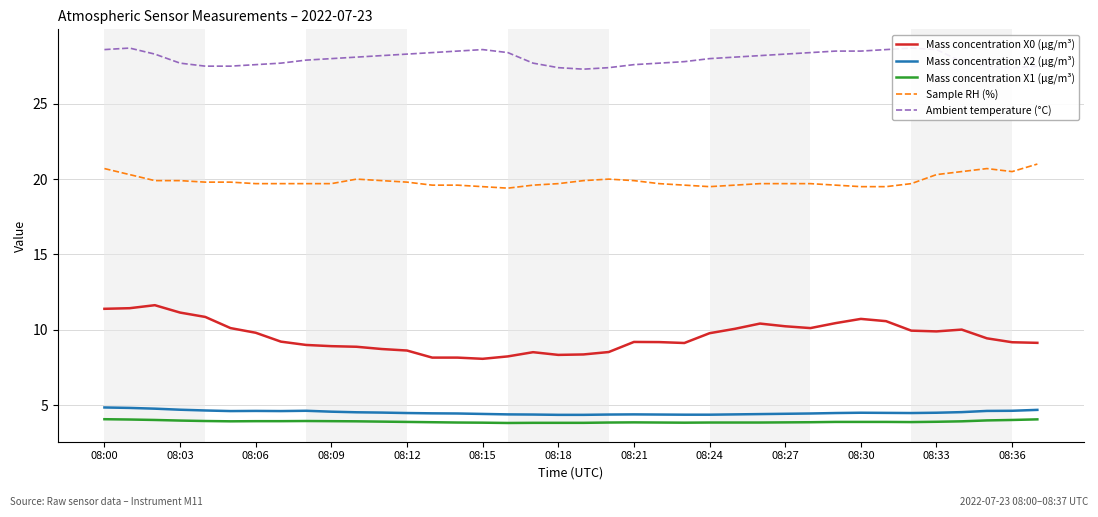

True or false: Sample RH (%) has a value of 32.8 at 08:09.

False